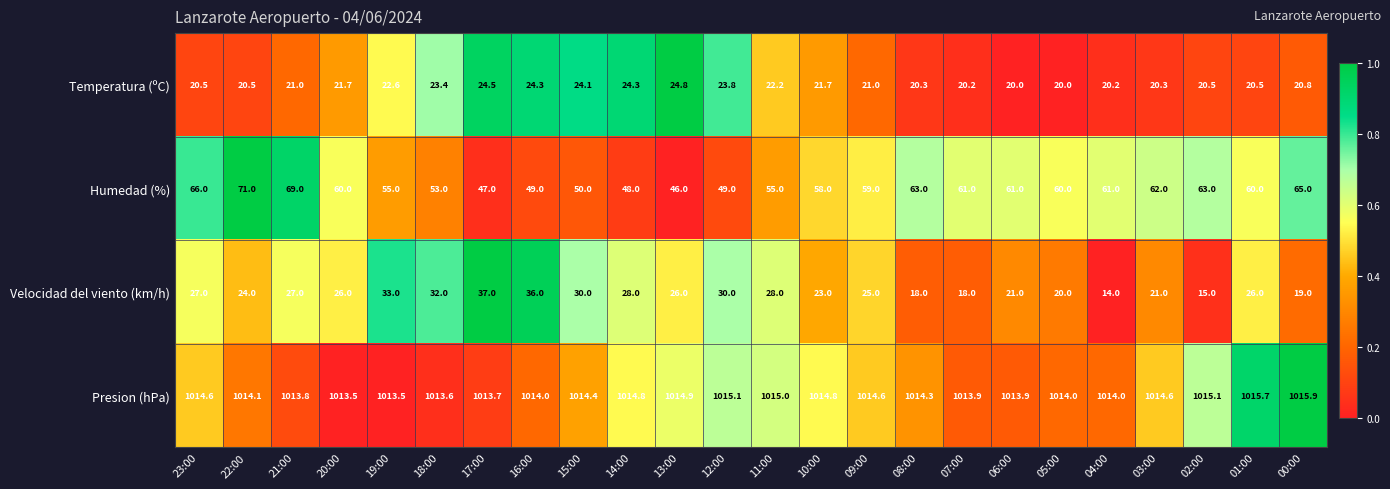

What is the highest value of the Presion (hPa) series?

1015.9